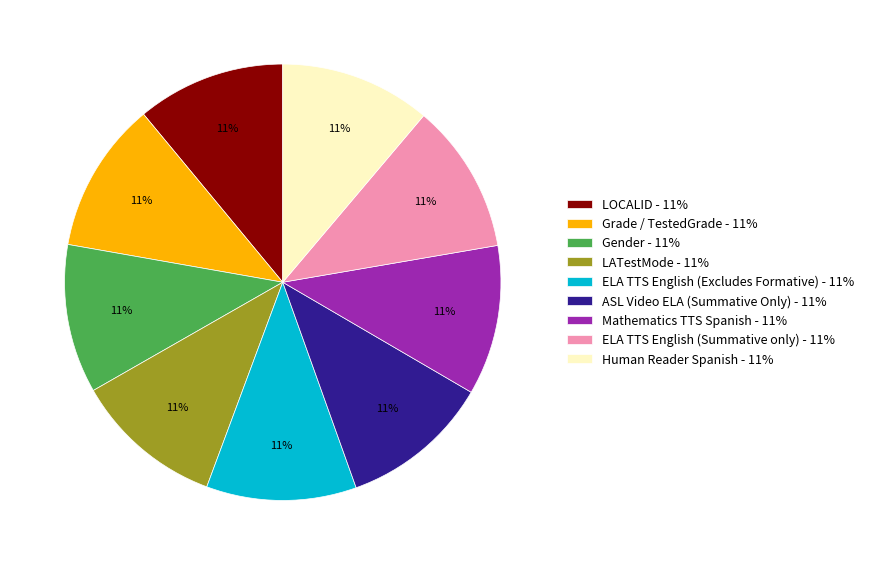

Approximately how many times larger is the value at Human Reader Spanish compared to ELA TTS English (Summative only)?

1.0